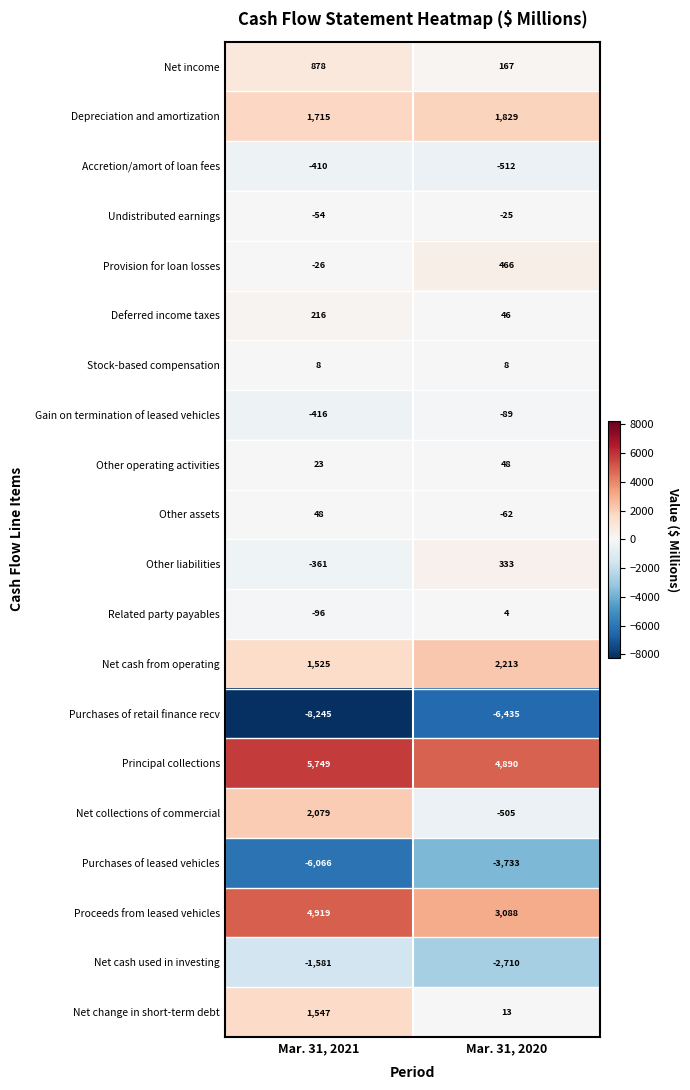

Is it true that Other liabilities equals 333 at Mar. 31, 2020?

True